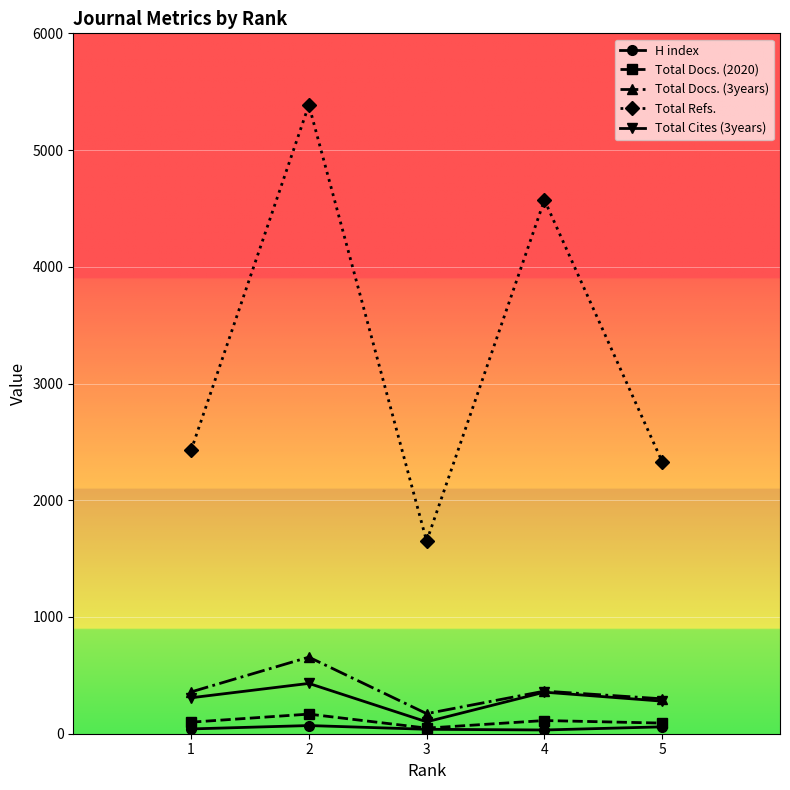

Is it true that Total Refs. equals 2329 at 5?

True